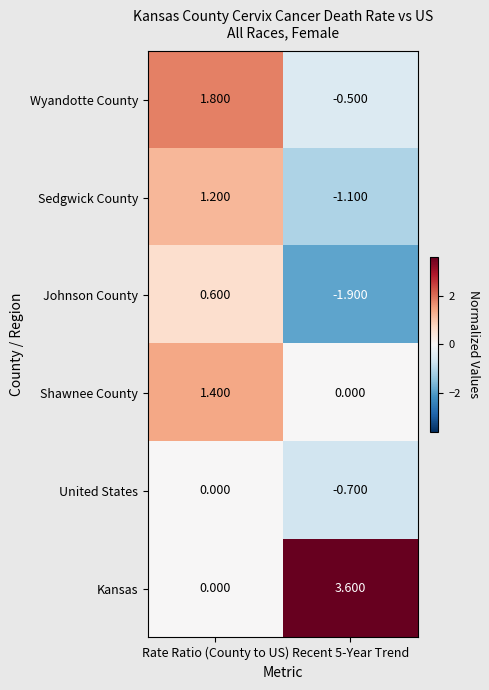

What is the difference between the highest and lowest values at Recent 5-Year Trend?

5.5